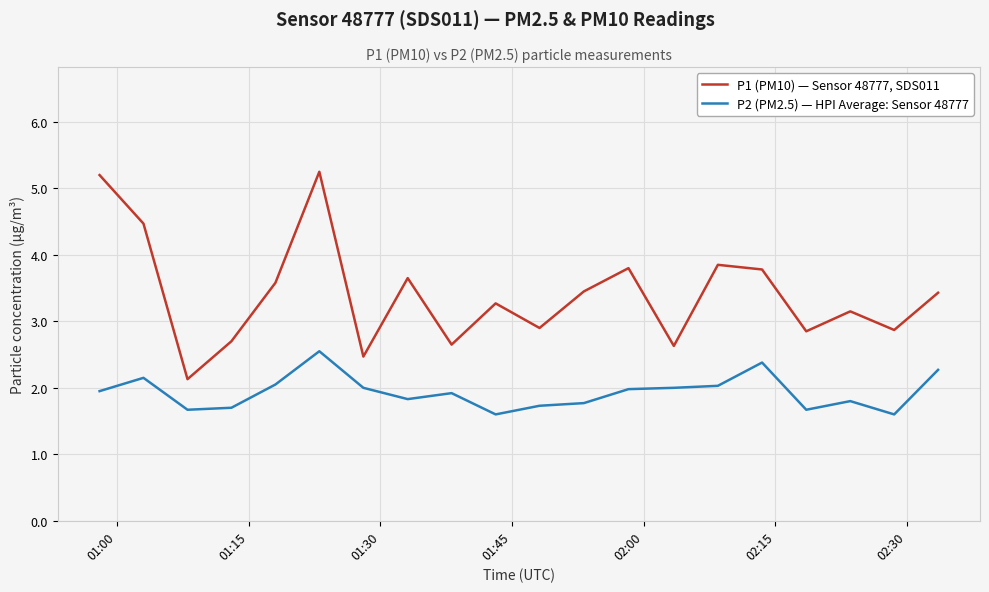

Which series has the largest range (max minus min)?

P1 (PM10) — Sensor 48777, SDS011